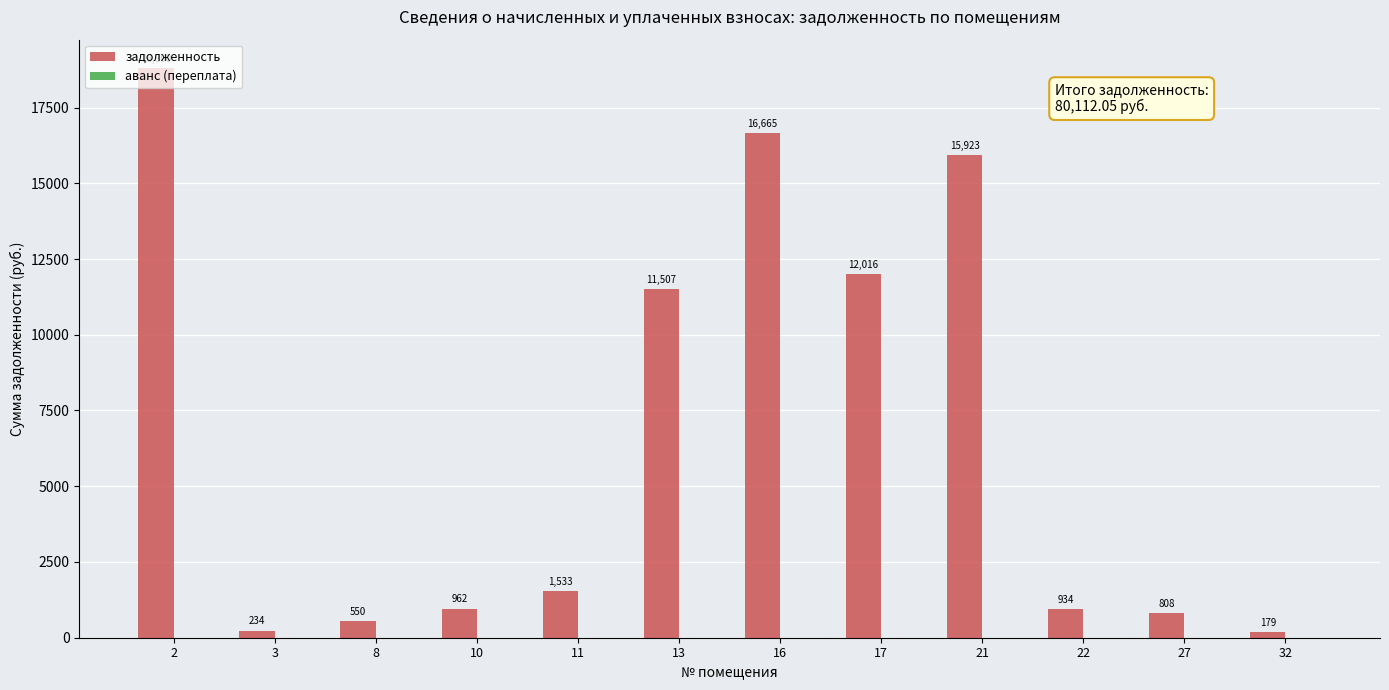

Does the chart contain stacked bars?

No